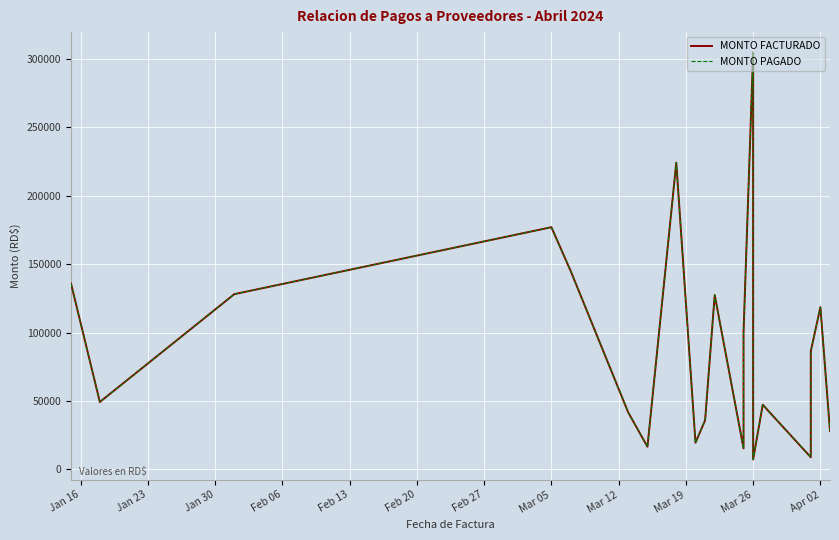

True or false: MONTO FACTURADO and MONTO PAGADO cross at least once.

False